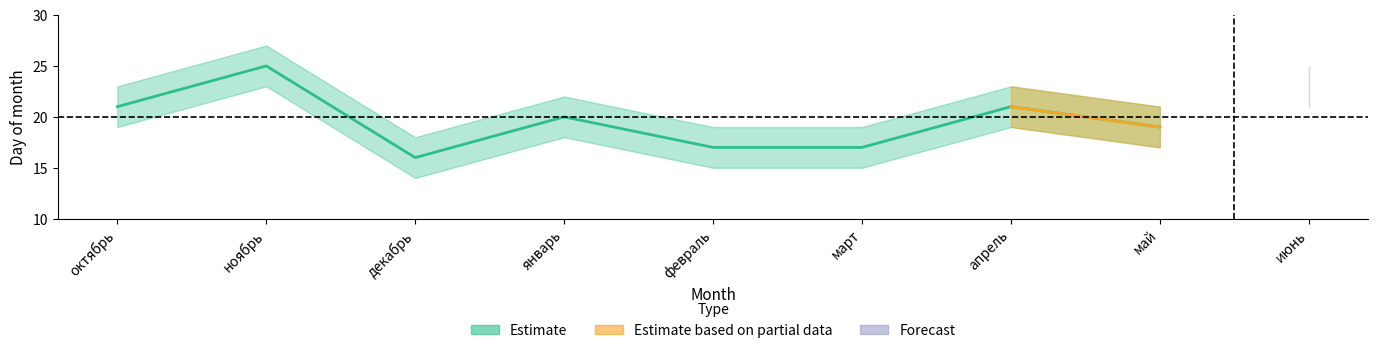

How many Estimate_lower values are between 15 and 19?

6